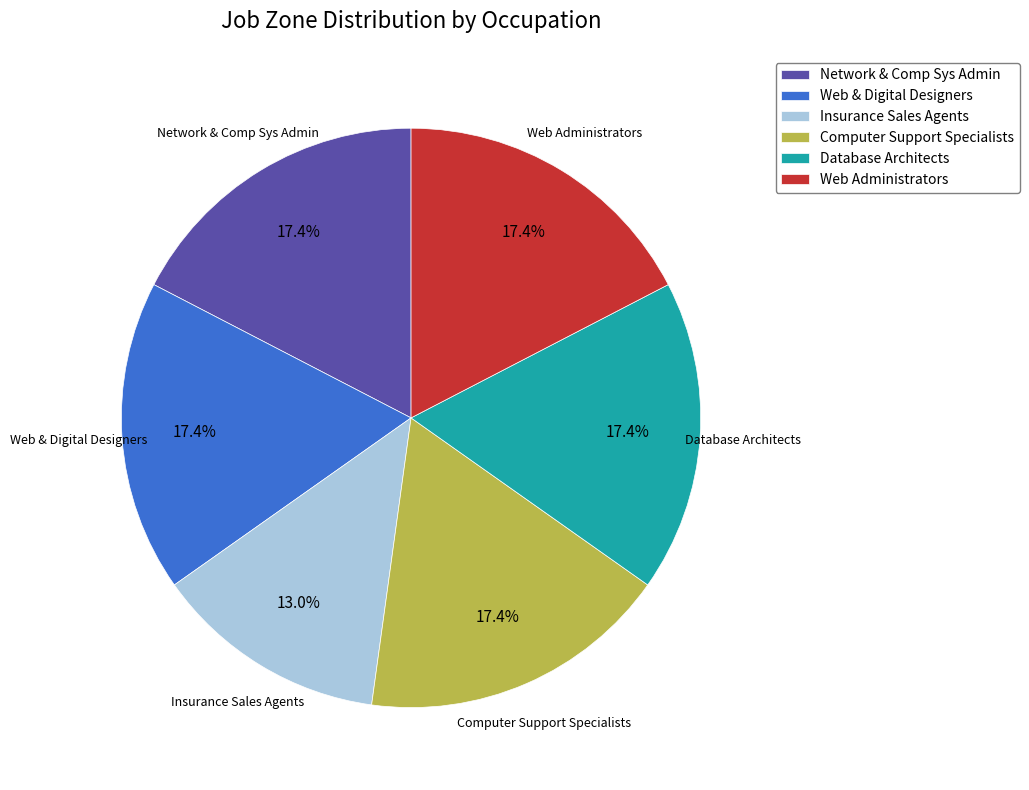

Which slice is the smallest?

Insurance Sales Agents